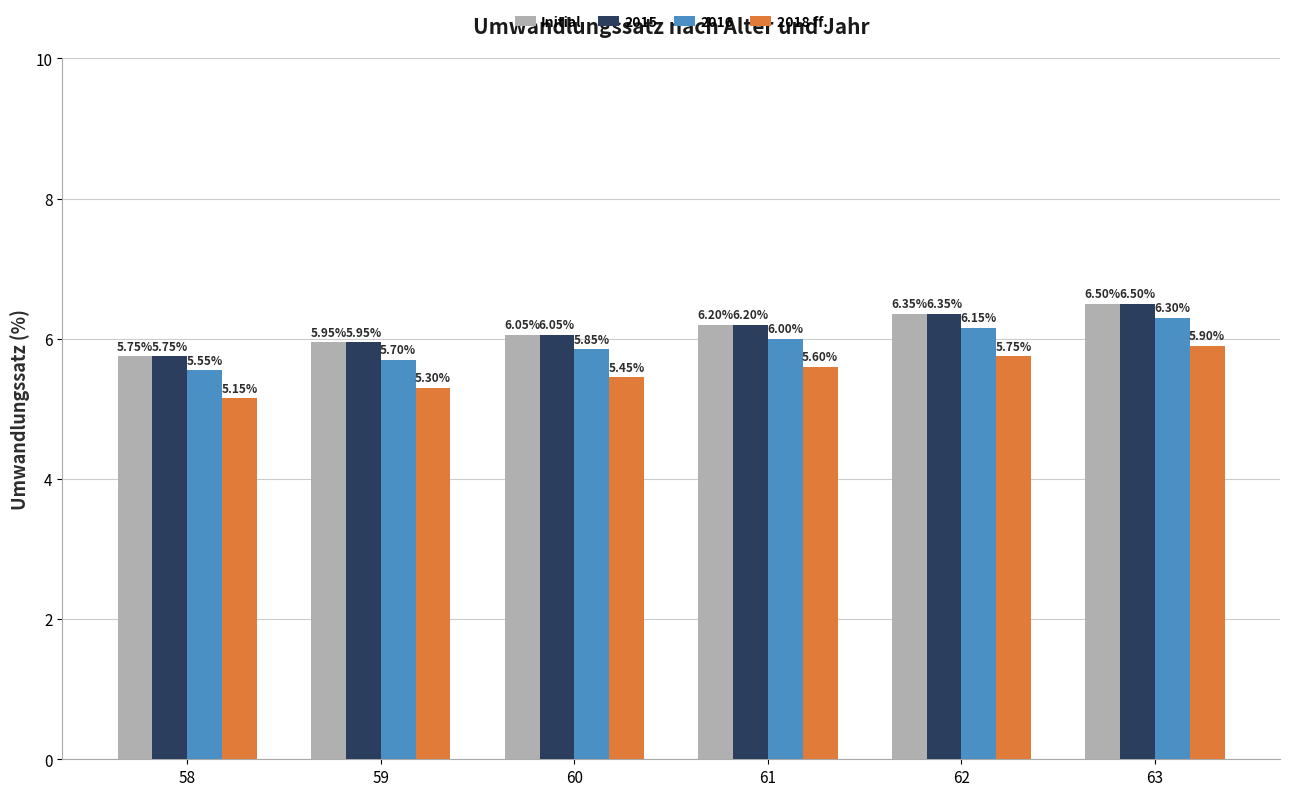

What is the total value across all series at 61?

24.0